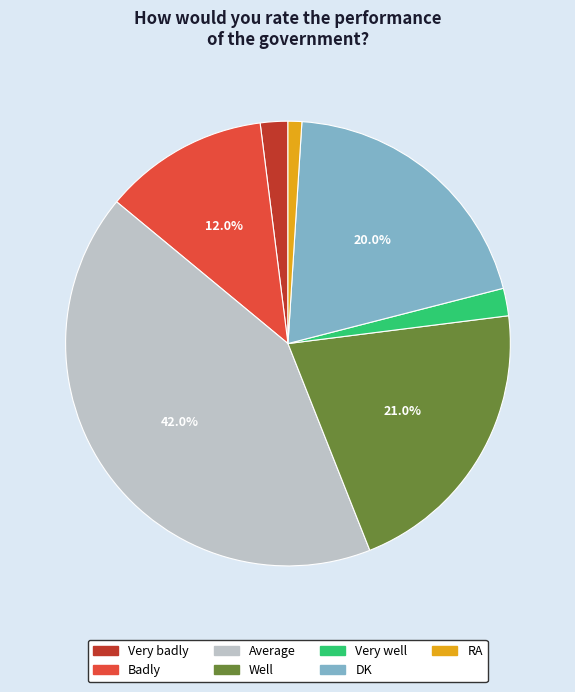

Approximately how many times larger is the value at Average compared to Well?

2.0